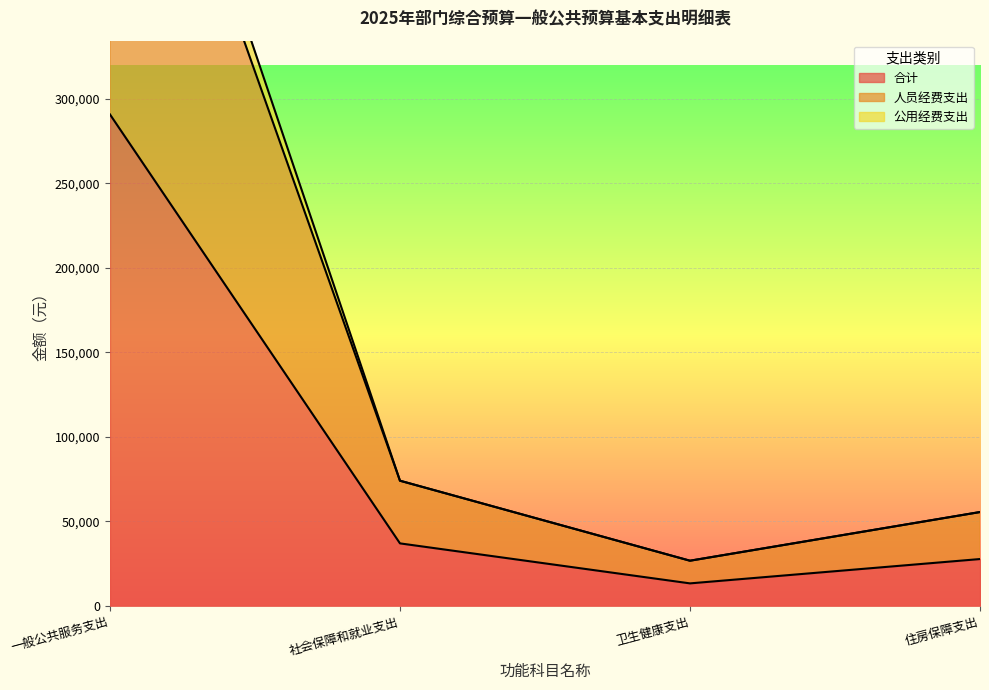

What is the label of the 2nd point from the left?

社会保障和就业支出